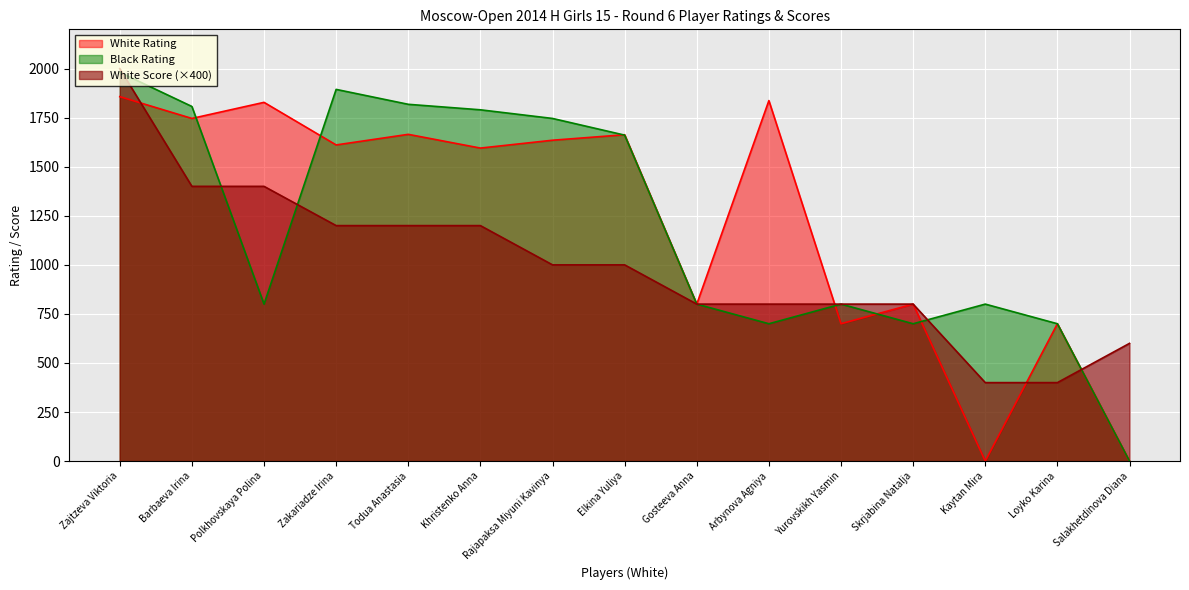

How many categories are shown in the chart?

15